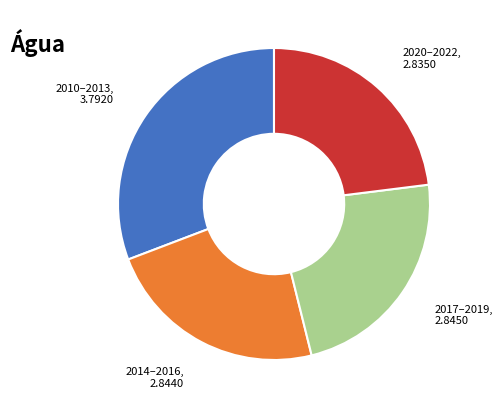

Is there any slice that represents more than half of the pie?

No